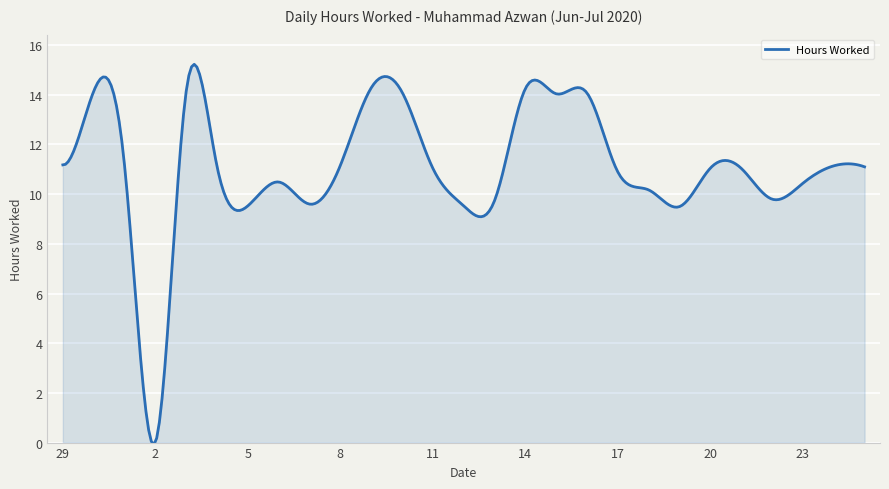

What is the greatest value displayed?

15.2